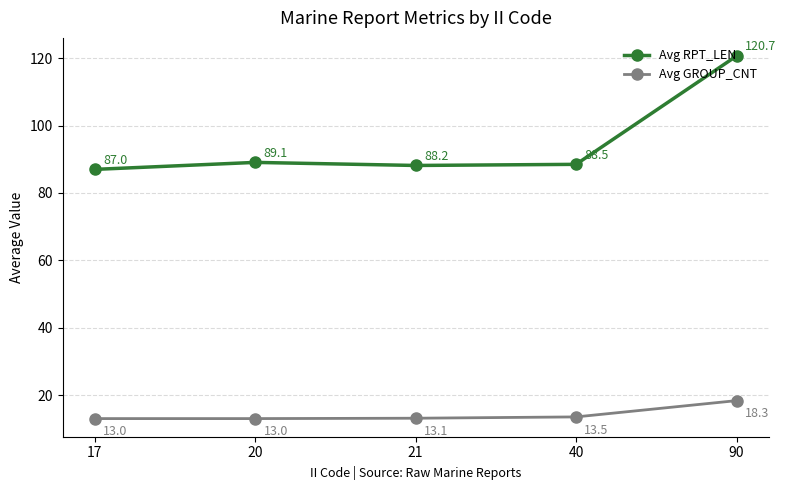

List the series in order of their overall mean, lowest first.

Avg GROUP_CNT, Avg RPT_LEN